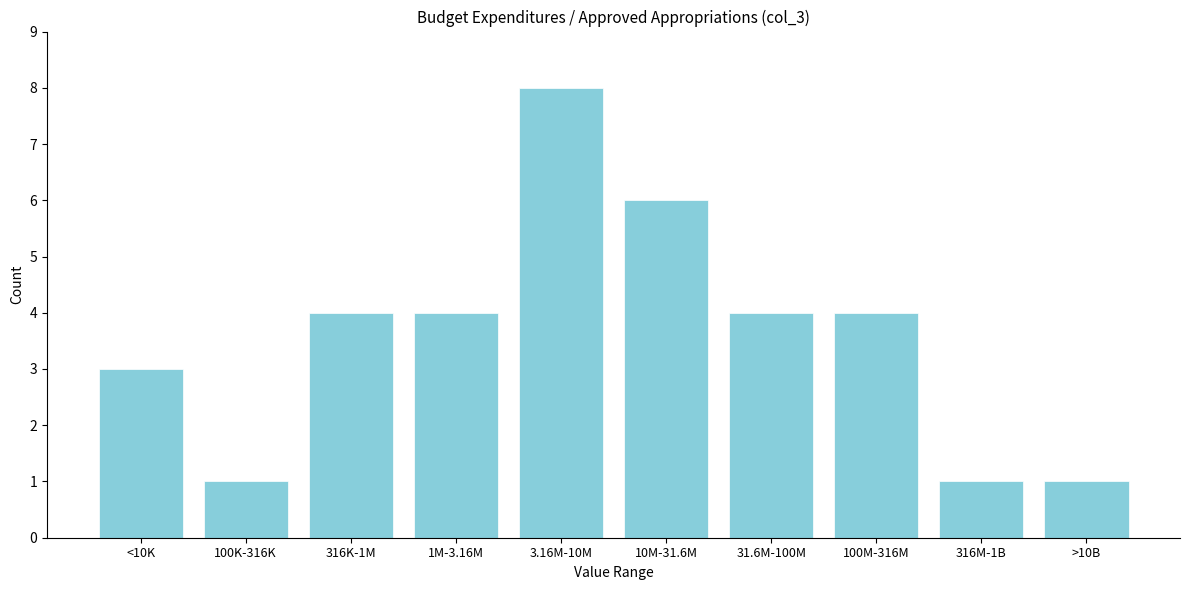

Reading left to right, list all the values displayed in this chart.

<10K=3	100K-316K=1	316K-1M=4	1M-3.16M=4	3.16M-10M=8	10M-31.6M=6	31.6M-100M=4	100M-316M=4	316M-1B=1	>10B=1